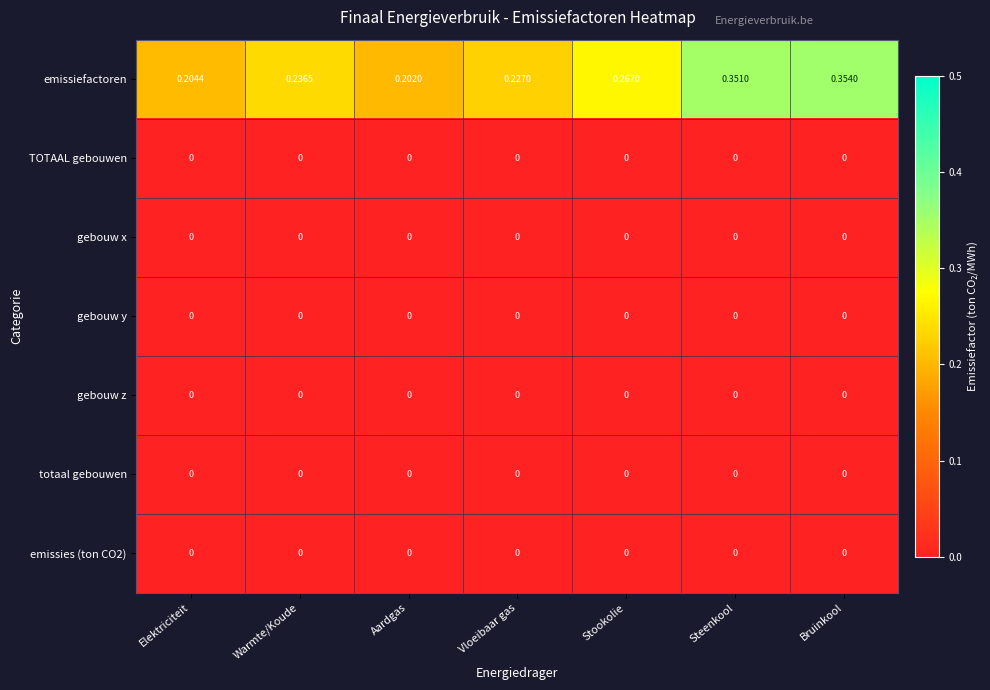

List the labels in order of emissiefactoren value, largest first.

Bruinkool, Steenkool, Stookolie, Warmte/Koude, Vloeibaar gas, Elektriciteit, Aardgas